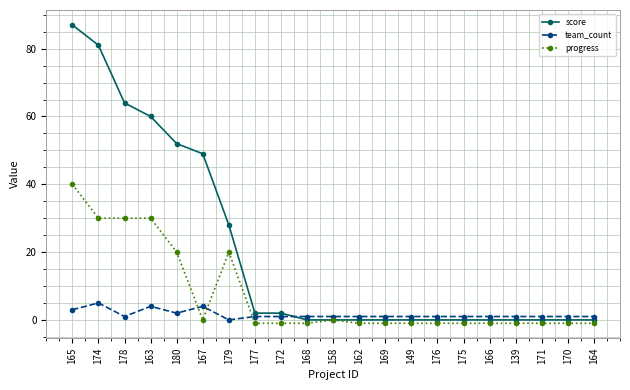

Reading left to right, transcribe all the data shown in this chart.

score: 87	81	64	60	52	49	28	2	2	0	0	0	0	0	0	0	0	0	0	0	0
team_count: 3	5	1	4	2	4	0	1	1	1	1	1	1	1	1	1	1	1	1	1	1
progress: 40	30	30	30	20	0	20	-1	-1	-1	0	-1	-1	-1	-1	-1	-1	-1	-1	-1	-1